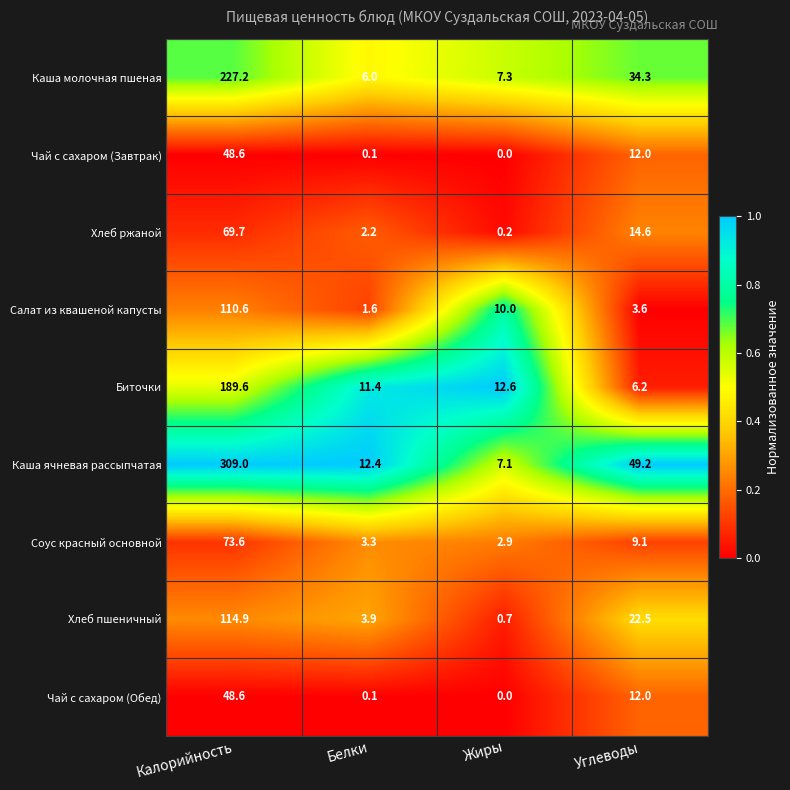

What is the total value across all series at Калорийность?

1191.8